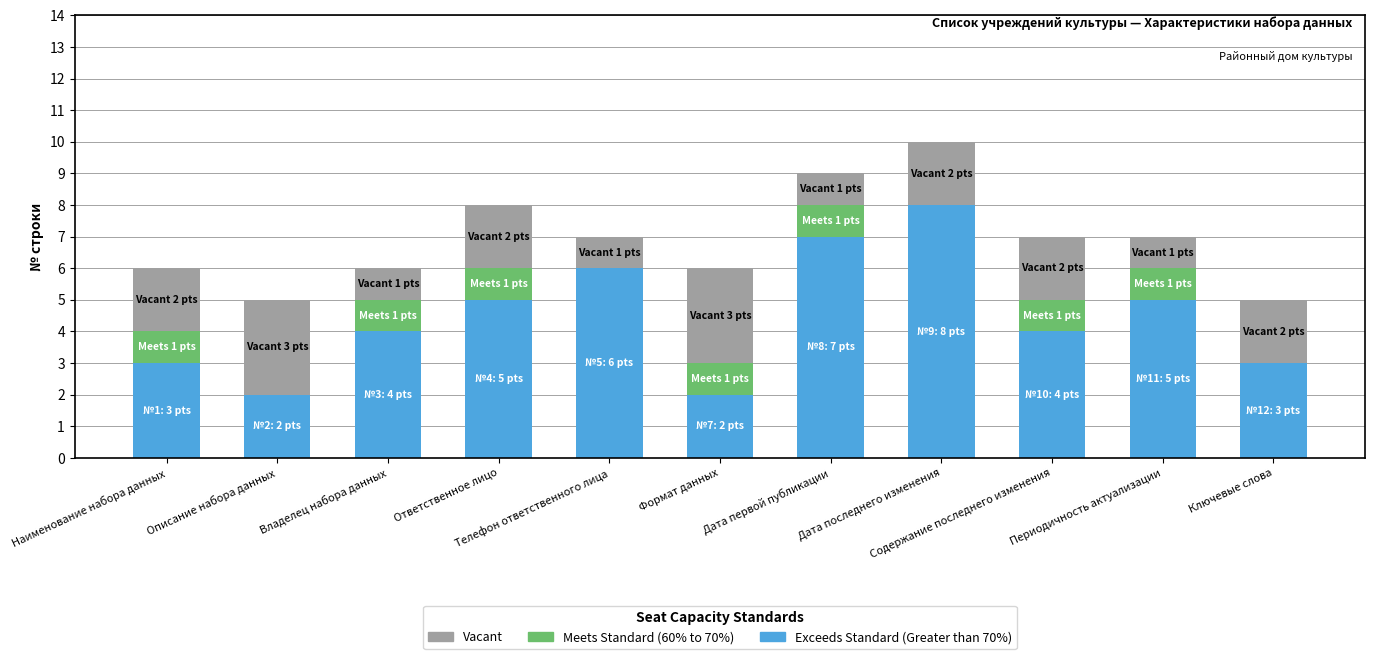

What is the maximum value for Exceeds Standard (Greater than 70%)?

8